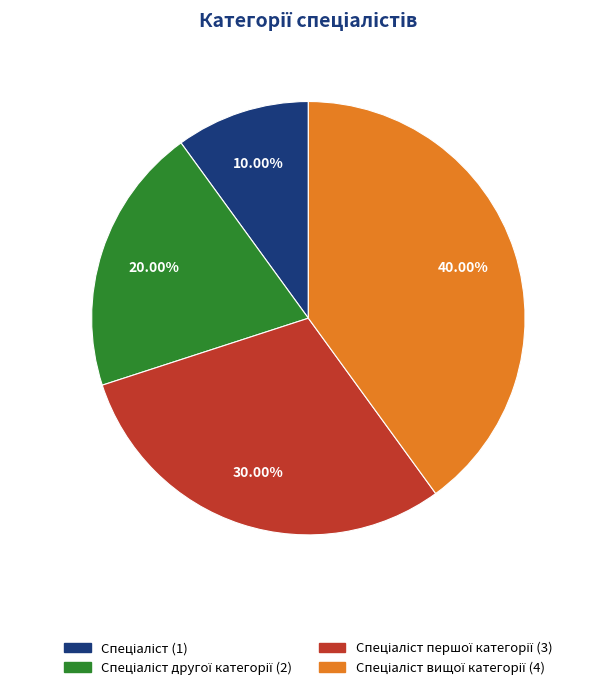

Is there any slice that represents more than half of the pie?

No